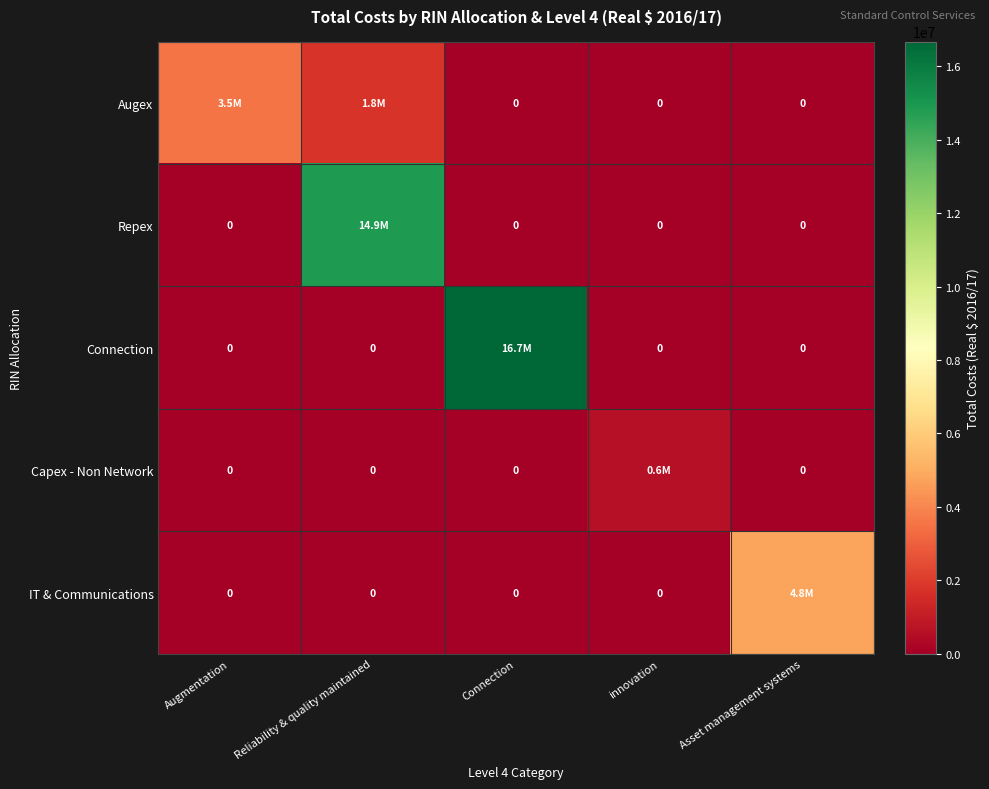

How many values in the Capex - Non Network series exceed 0?

1